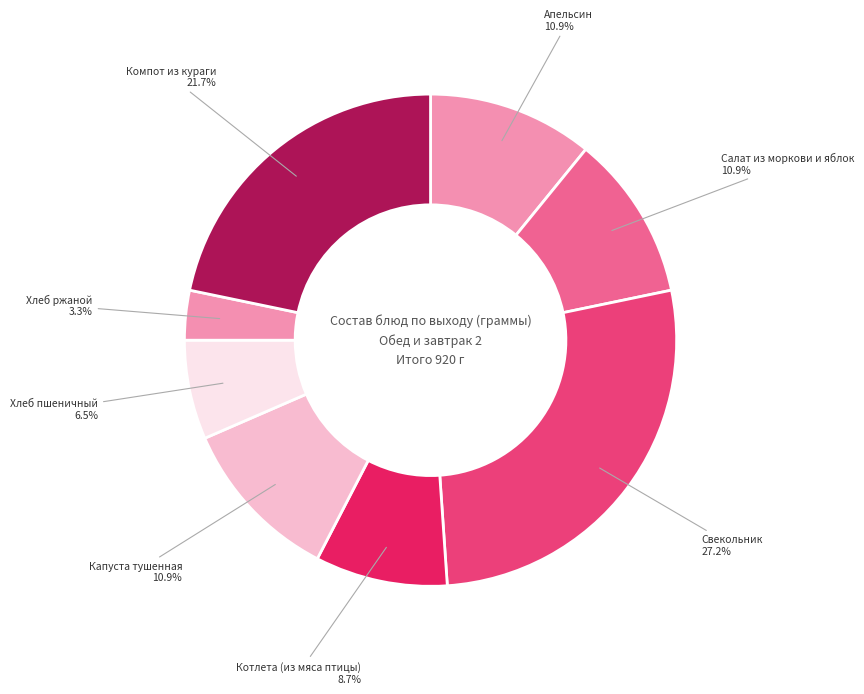

Which category has the smallest portion of the pie?

Хлеб ржаной